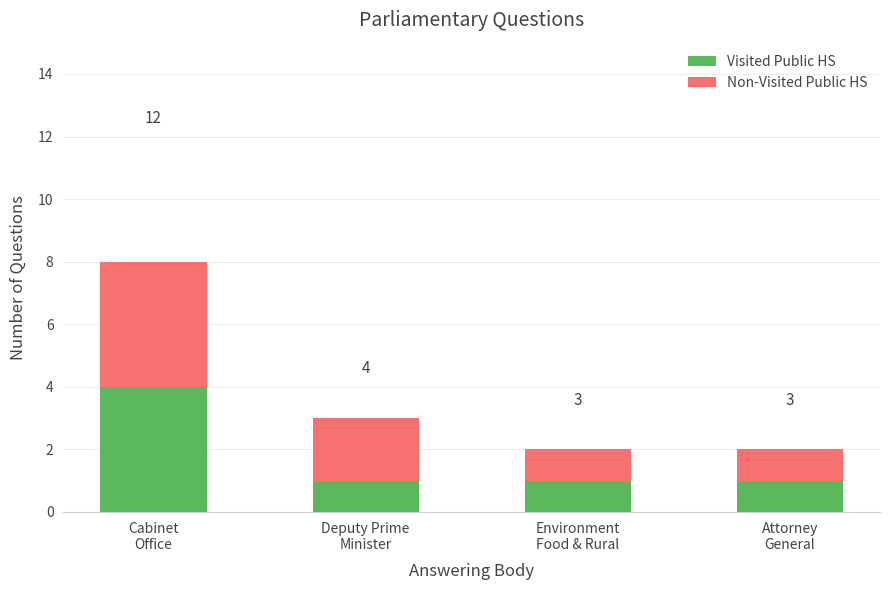

What value does the Non-Visited Public HS series have at Environment
Food & Rural?

2